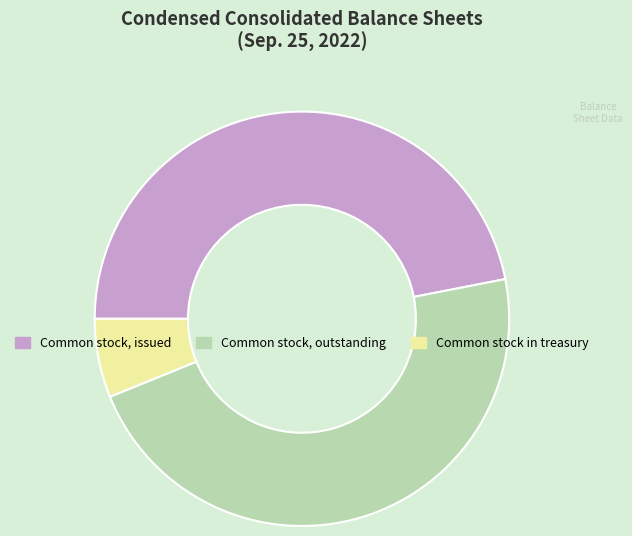

Is there any slice that represents more than half of the pie?

No